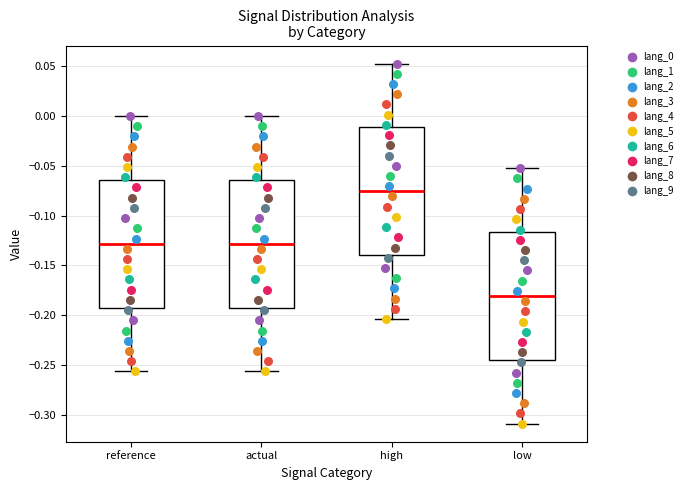

Where does the median line of the box for actual sit on the y-axis? The values are not printed on the chart, so give them approximately, as read against the axis.

-0.130